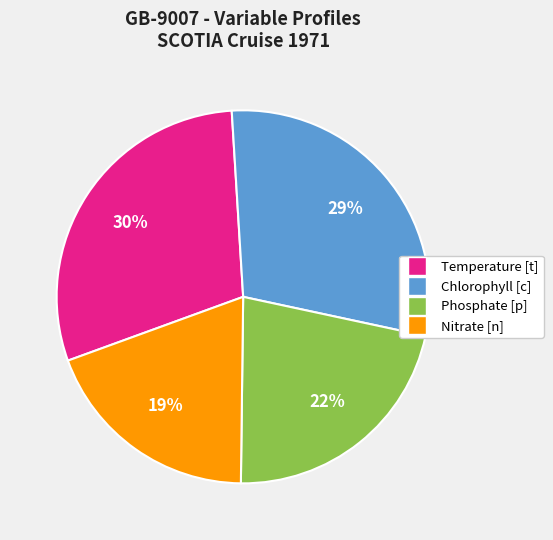

To the nearest percent, what is the average slice percentage?

25%